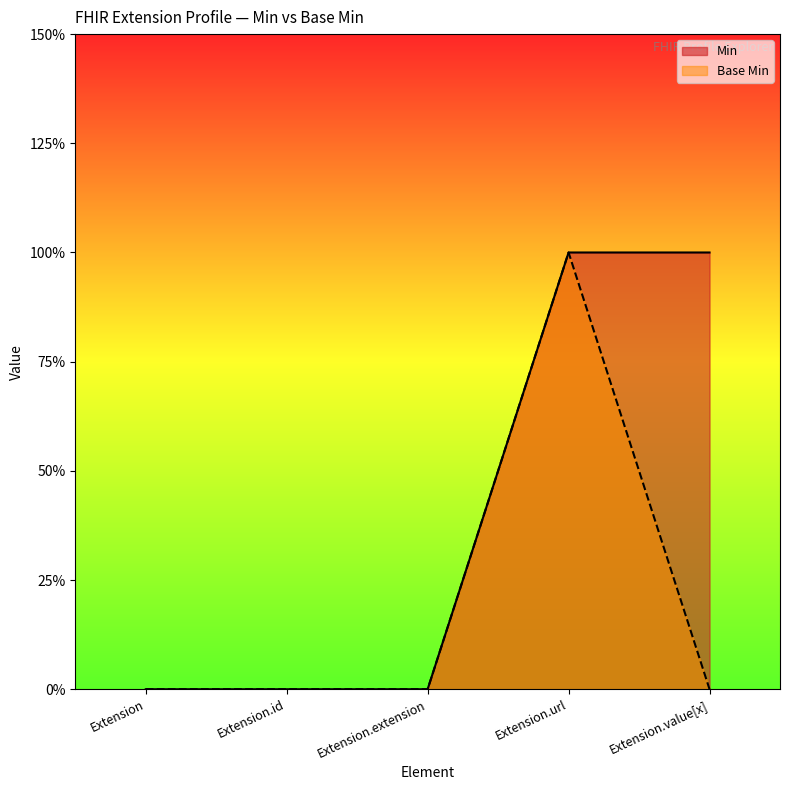

At Extension.url, list the series in order from largest to smallest.

Min, Base Min